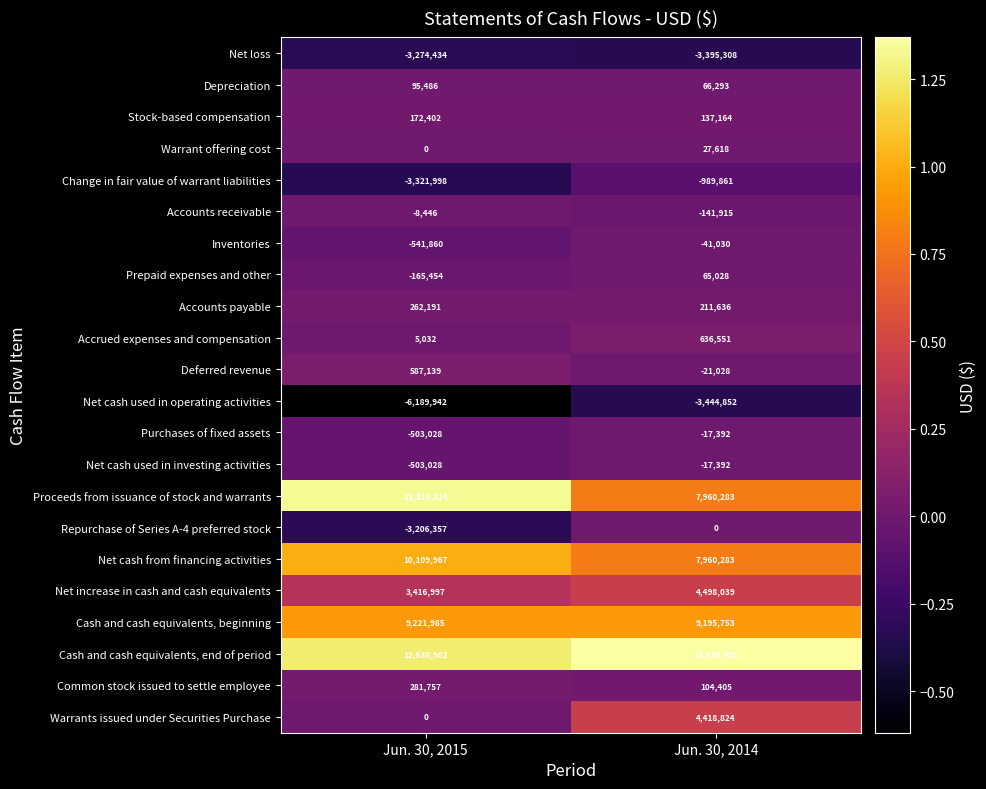

Which series has the largest range (max minus min)?

Proceeds from issuance of stock and warrants